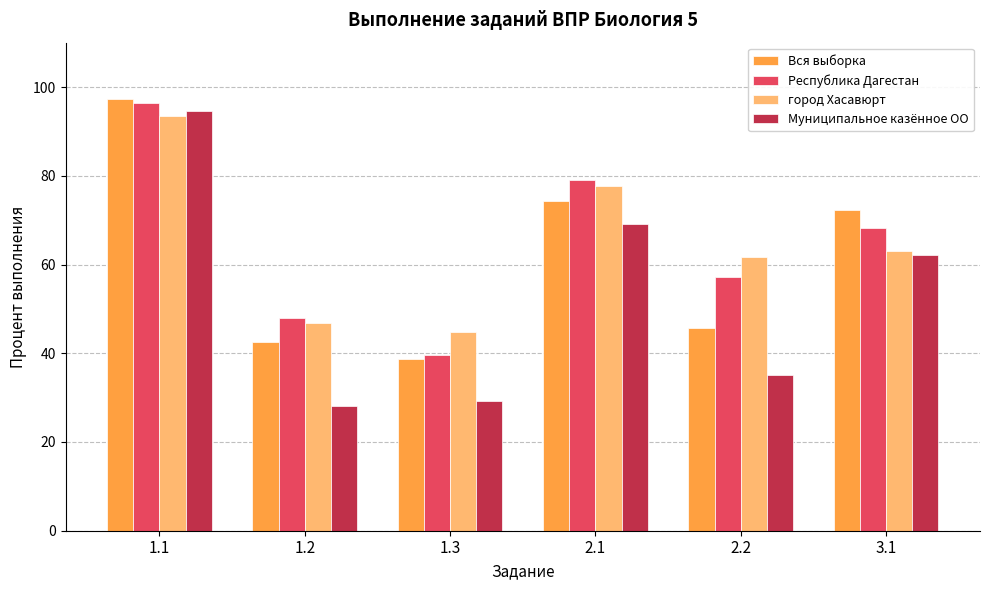

Is it true that Муниципальное казённое ОО equals 69.2 at 2.1?

True